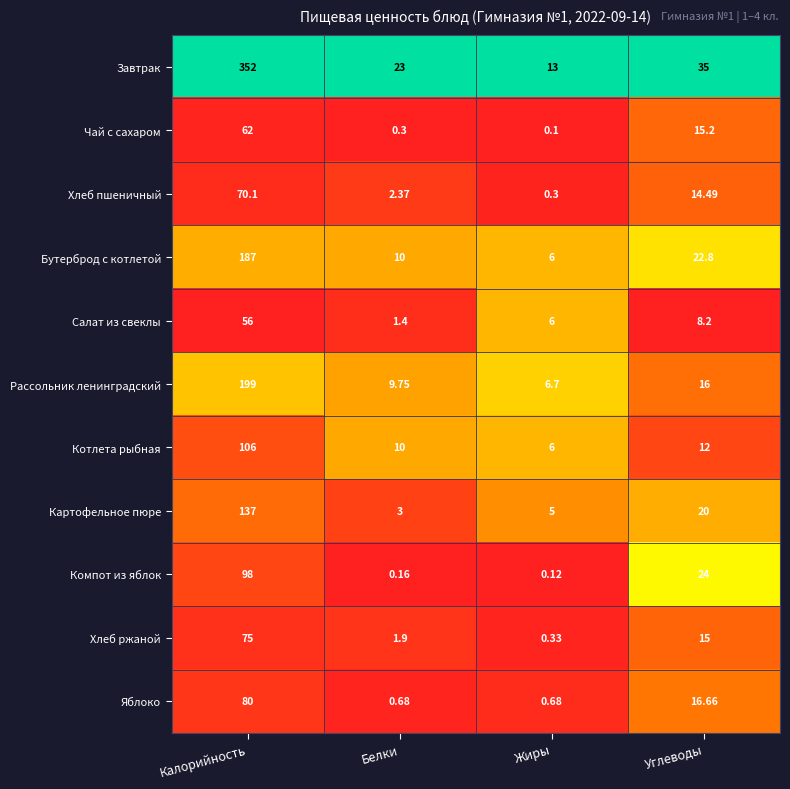

Where does the Хлеб ржаной series first go above 15?

Калорийность